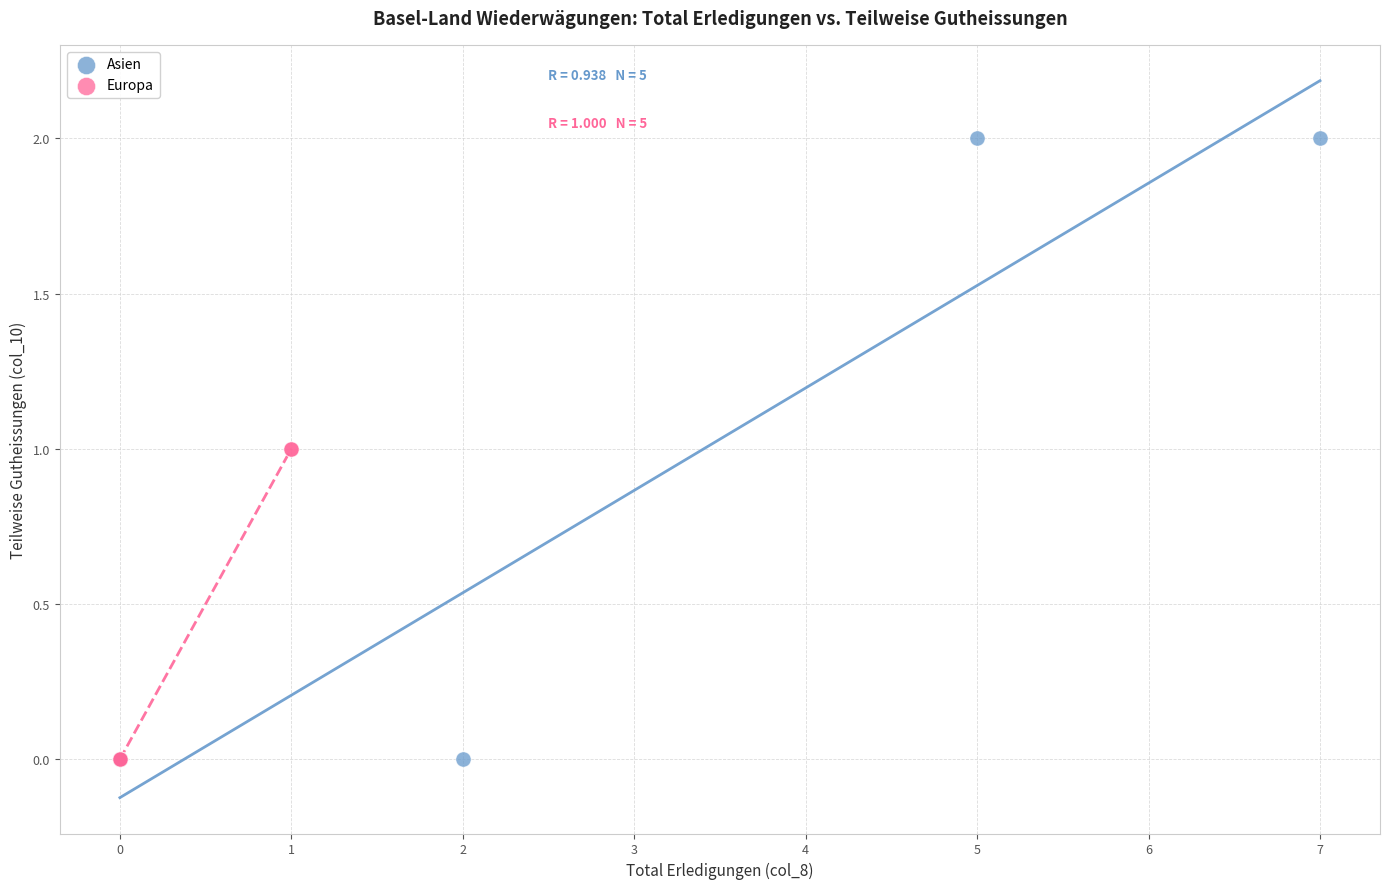

Which series contains the highest Y value?

Asien